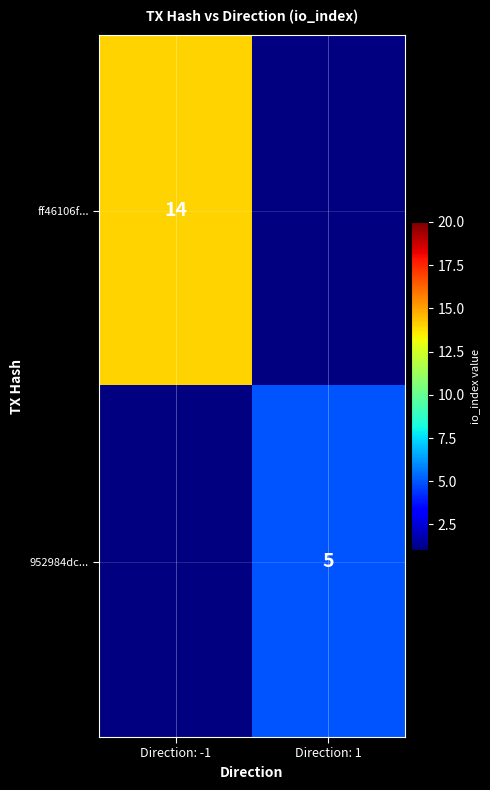

Is it true that 952984dc... equals 3.2 at Direction: 1?

False